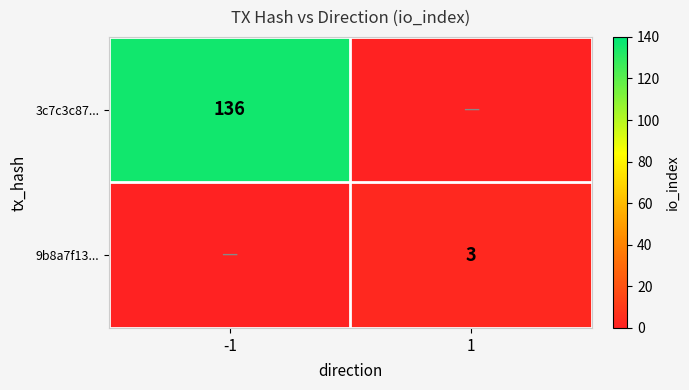

The 3c7c3c87... series shows 136 at -1. True or false?

True